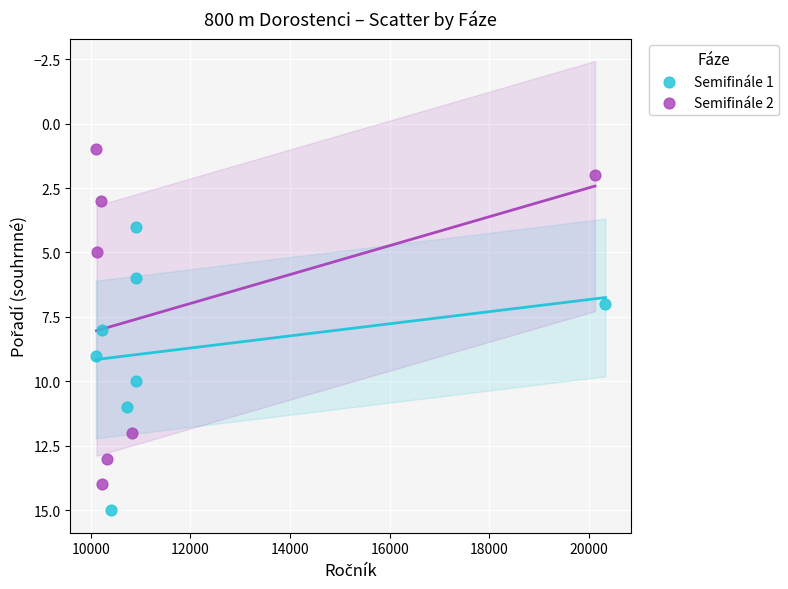

Which series has the largest Y range (max minus min)?

Semifinále 2